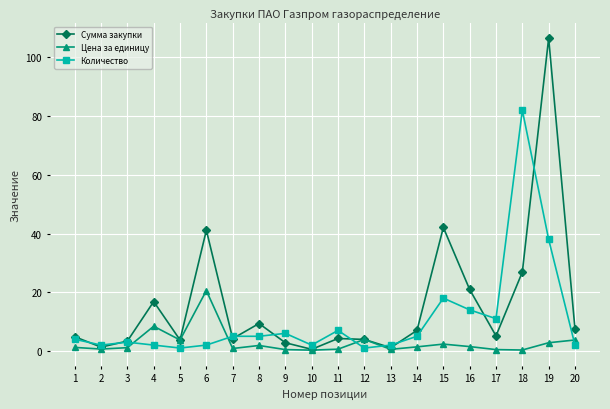

Which series has the largest range (max minus min)?

Сумма закупки